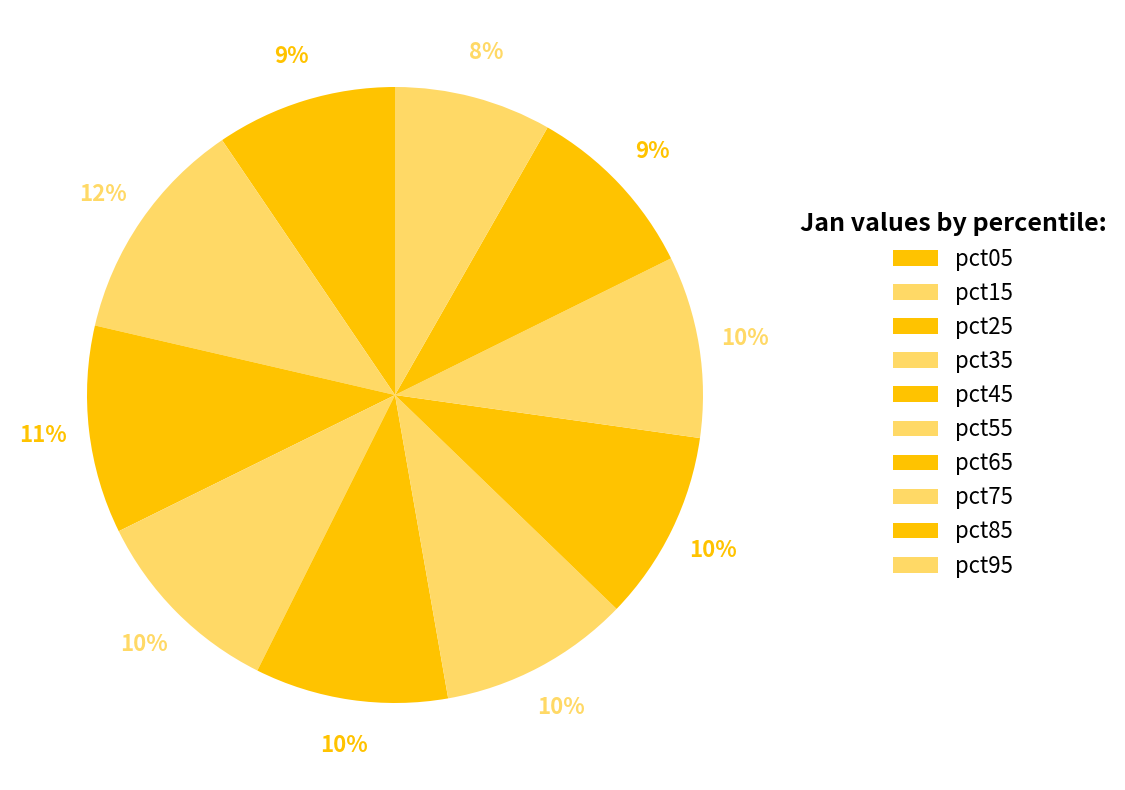

Count the number of slices in the pie.

10